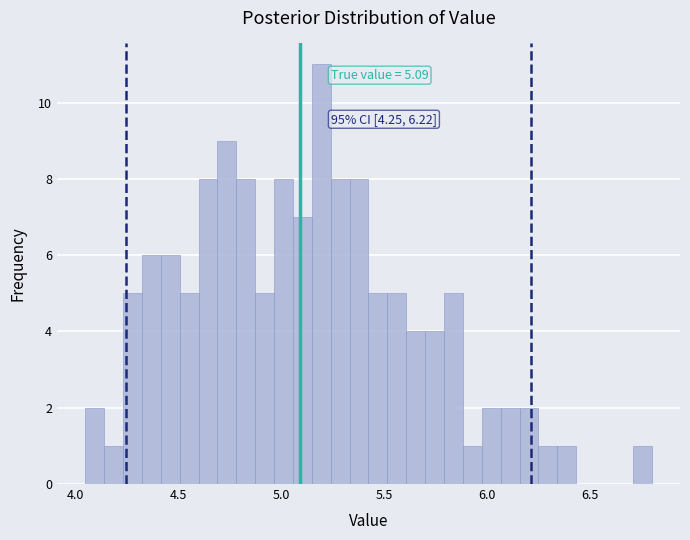

Read against the x-axis, roughly where is the centre of the tallest bar?

5.20